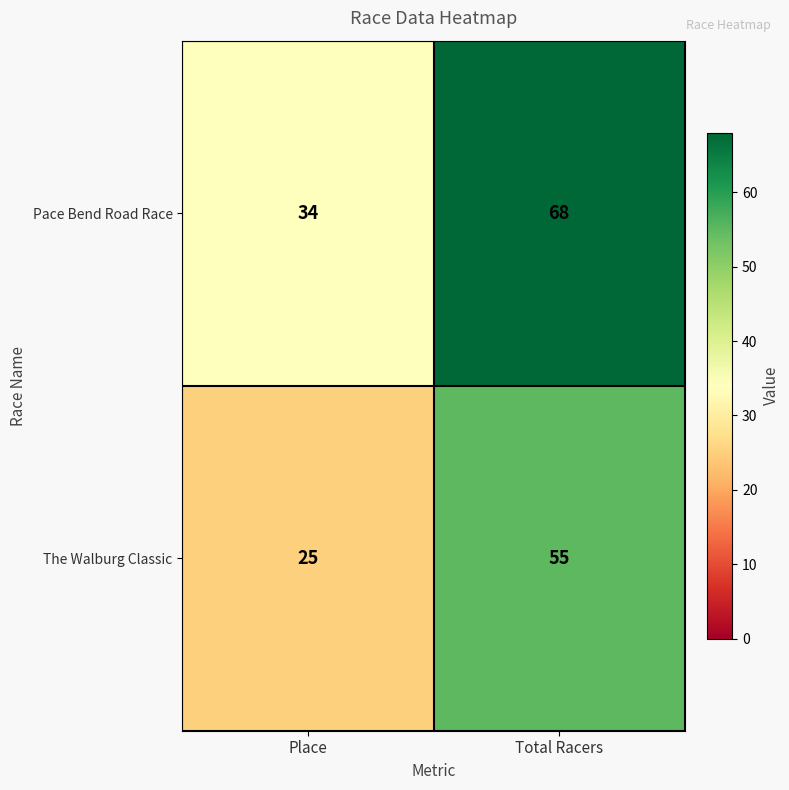

At how many categories does at least one series exceed 55?

1